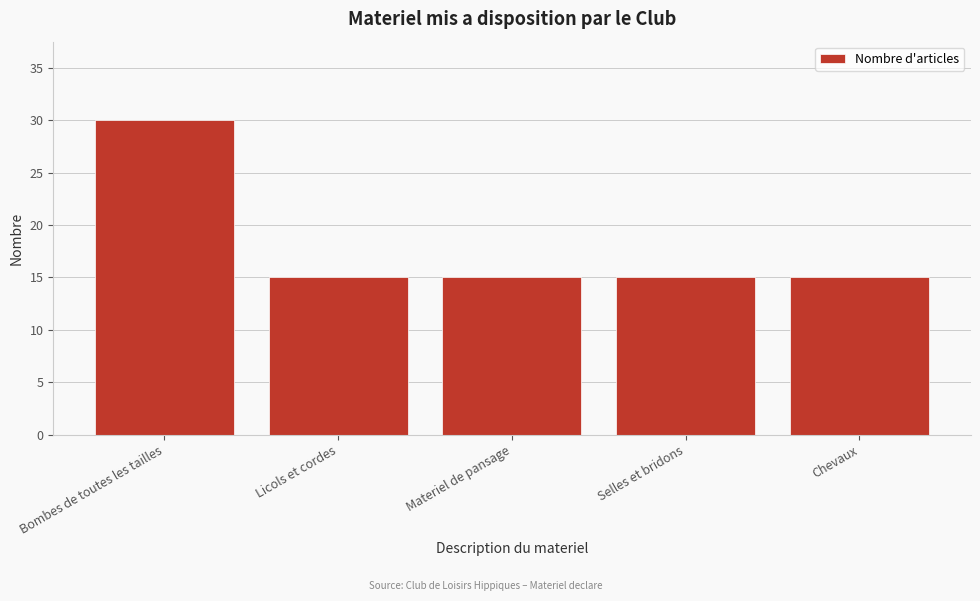

Reading right to left, list all the values displayed in this chart.

Chevaux=15	Selles et bridons=15	Materiel de pansage=15	Licols et cordes=15	Bombes de toutes les tailles=30